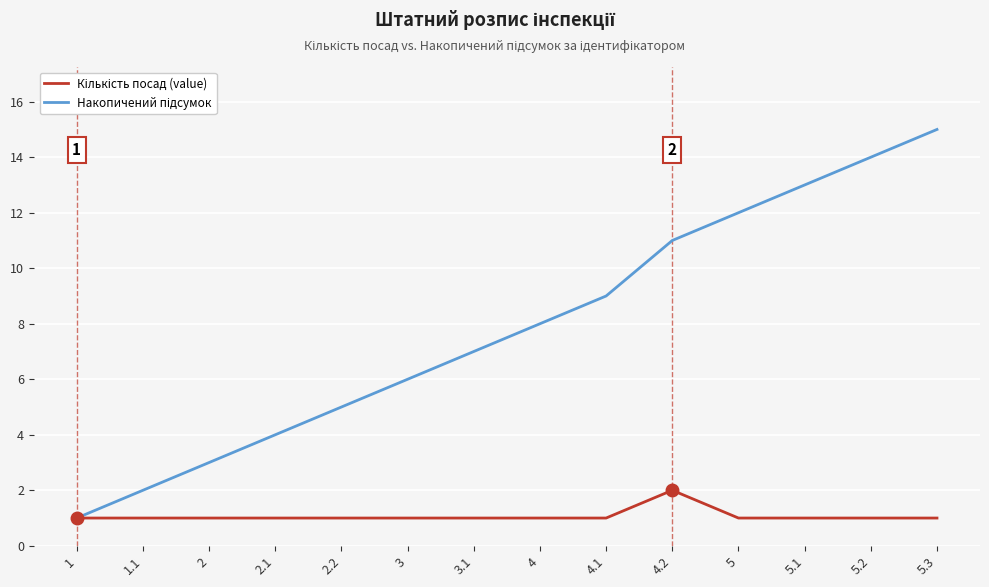

At which category is the sum across all series the highest?

5.3